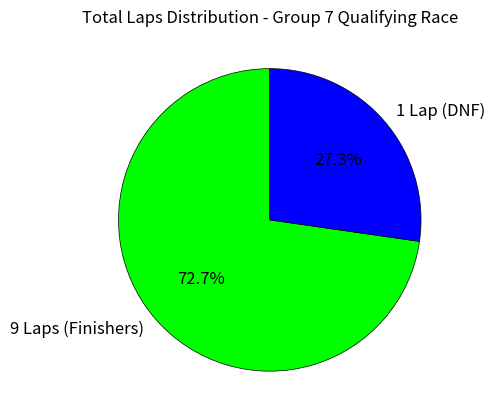

What is the smallest slice in the pie chart?

1 Lap (DNF)